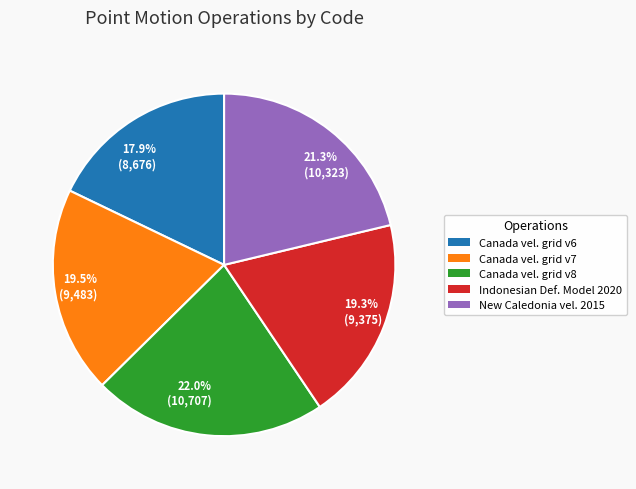

Does any single category account for the majority?

No